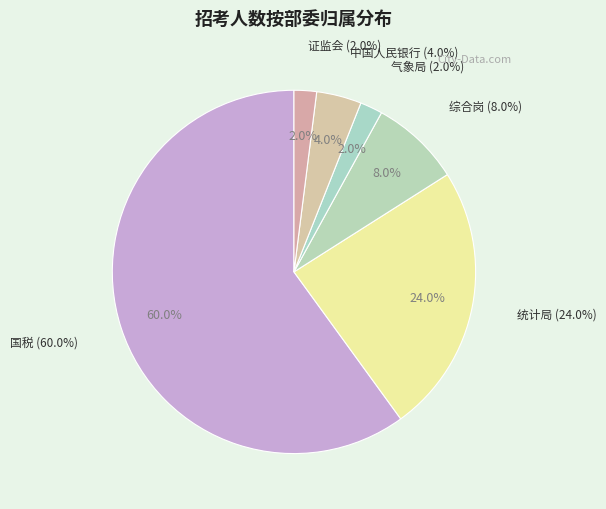

Which category has the smallest portion of the pie?

气象局